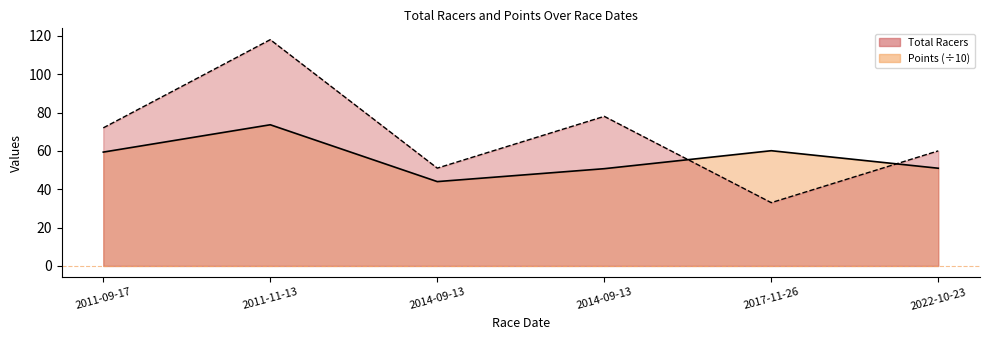

True or false: Points has a value of 50.7 at 2014-09-13.

True